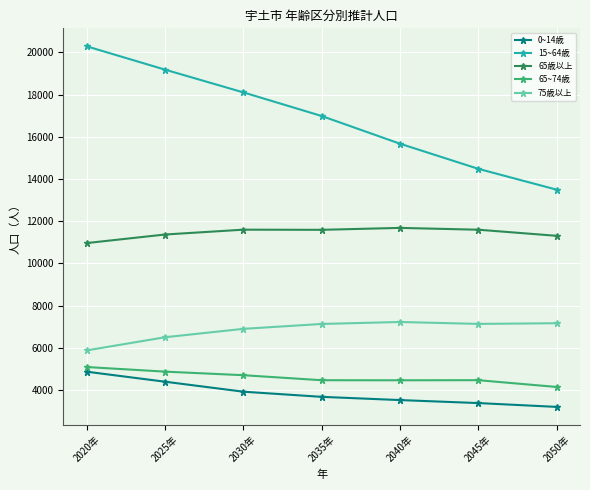

At how many categories does at least one series exceed 5279?

7